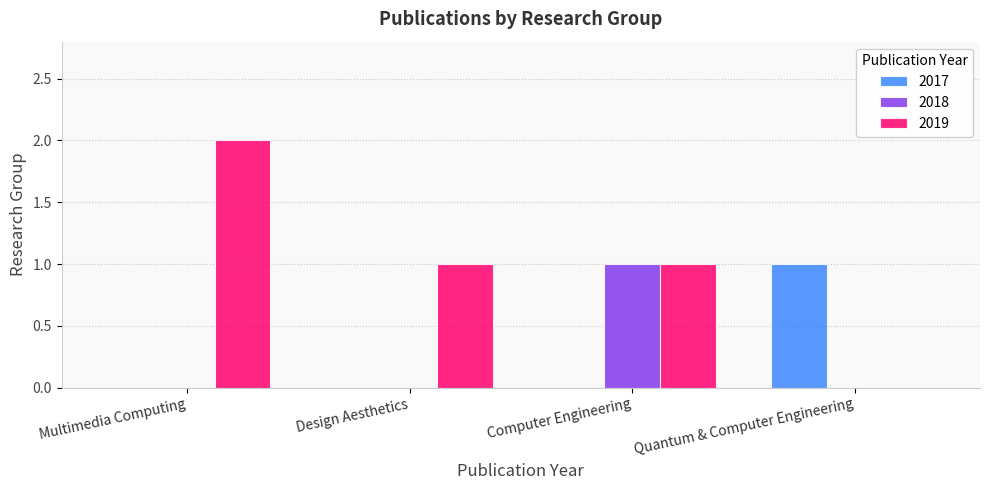

Reading right to left, transcribe all the data shown in this chart.

2017: Quantum & Computer Engineering=1	Computer Engineering=0	Design Aesthetics=0	Multimedia Computing=0
2018: Quantum & Computer Engineering=0	Computer Engineering=1	Design Aesthetics=0	Multimedia Computing=0
2019: Quantum & Computer Engineering=0	Computer Engineering=1	Design Aesthetics=1	Multimedia Computing=2